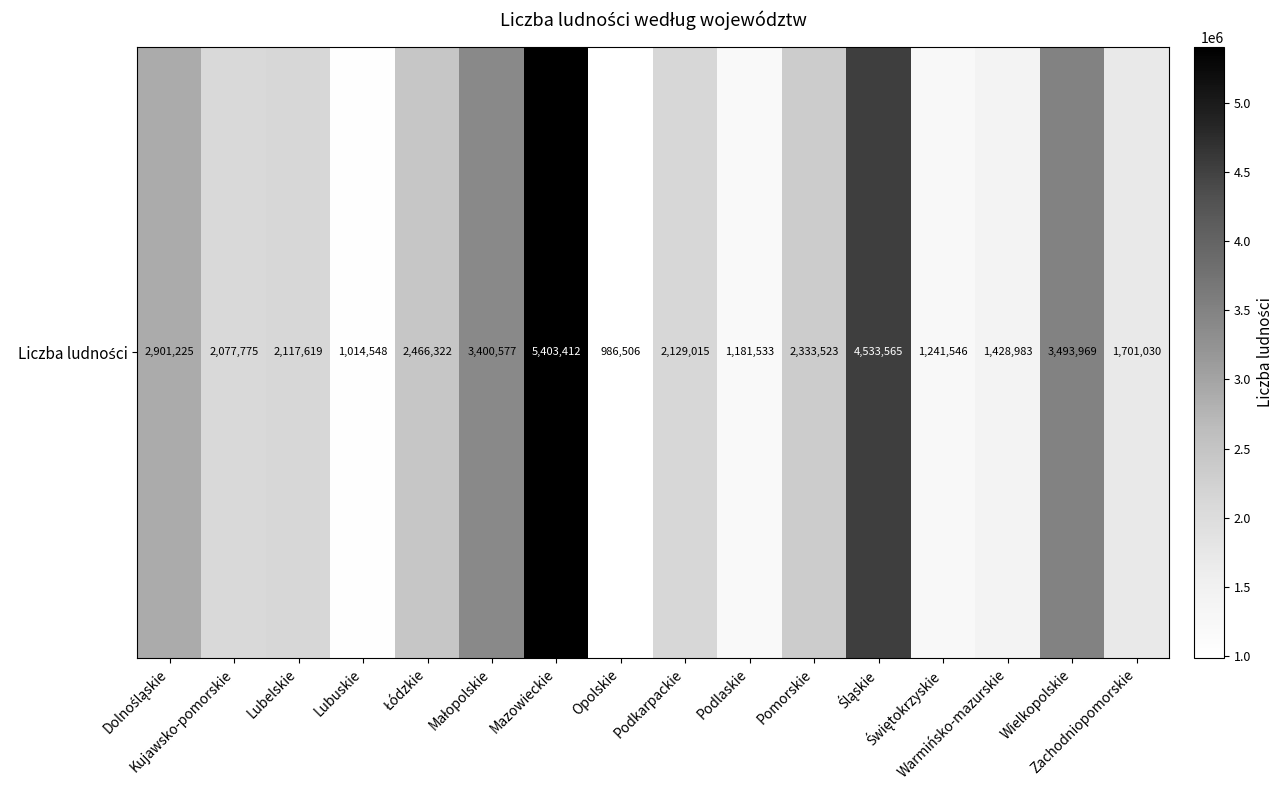

How many values exceed 2129015?

7